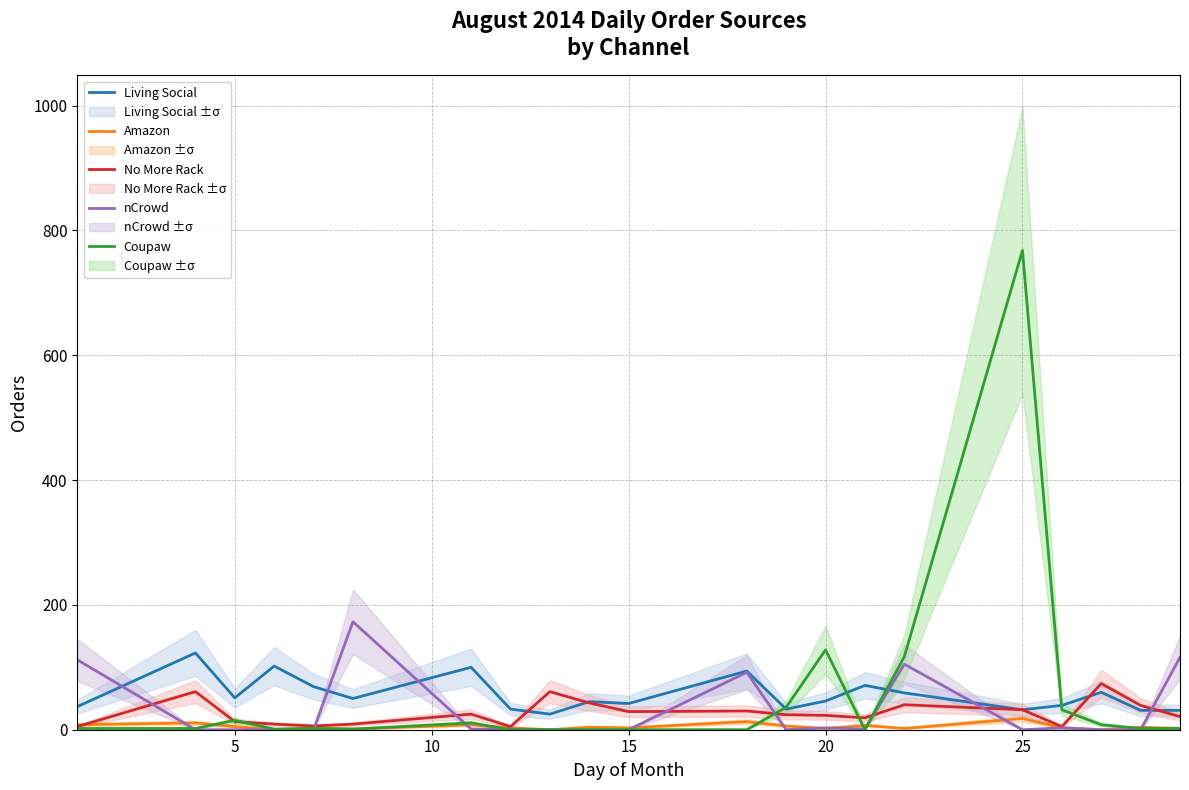

What is the difference between the maximum and minimum values in the nCrowd series?

173